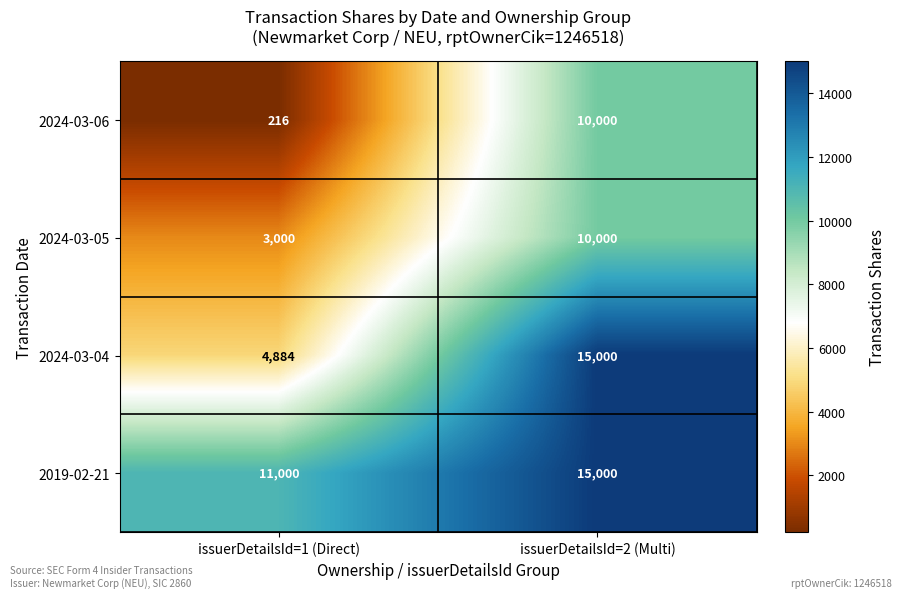

What is the difference between the 2019-02-21 values at issuerDetailsId=2 (Multi) and issuerDetailsId=1 (Direct)?

4000